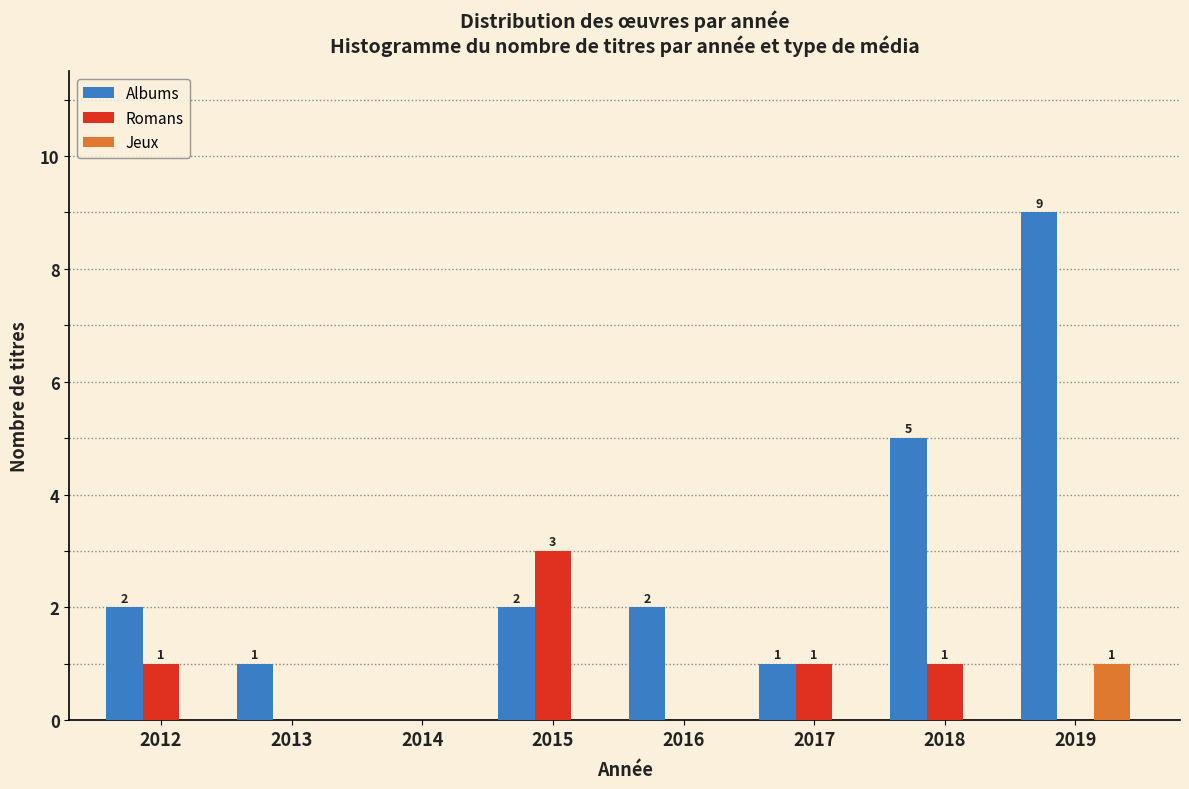

Reading left to right, list all the values displayed in this chart.

Albums: 2012=2	2013=1	2014=0	2015=2	2016=2	2017=1	2018=5	2019=9
Romans: 2012=1	2013=0	2014=0	2015=3	2016=0	2017=1	2018=1	2019=0
Jeux: 2012=0	2013=0	2014=0	2015=0	2016=0	2017=0	2018=0	2019=1